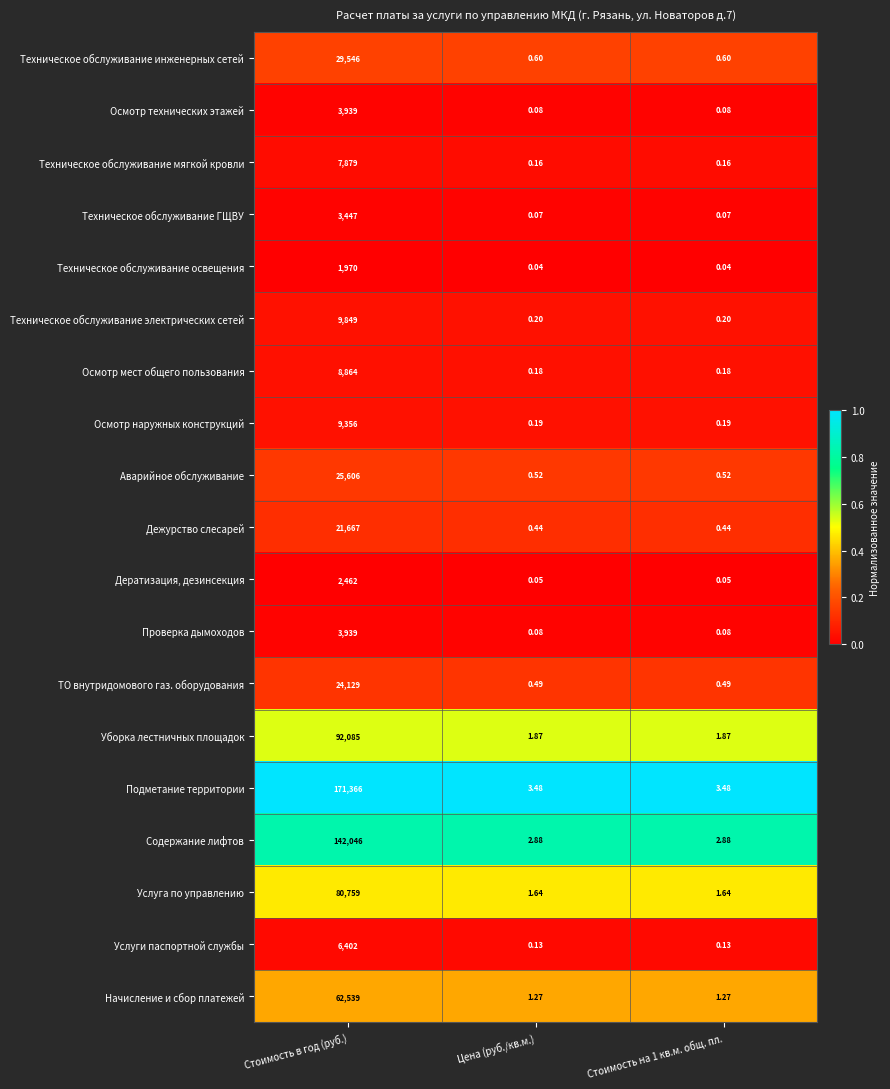

At which category is the sum across all series the highest?

Стоимость в год (руб.)